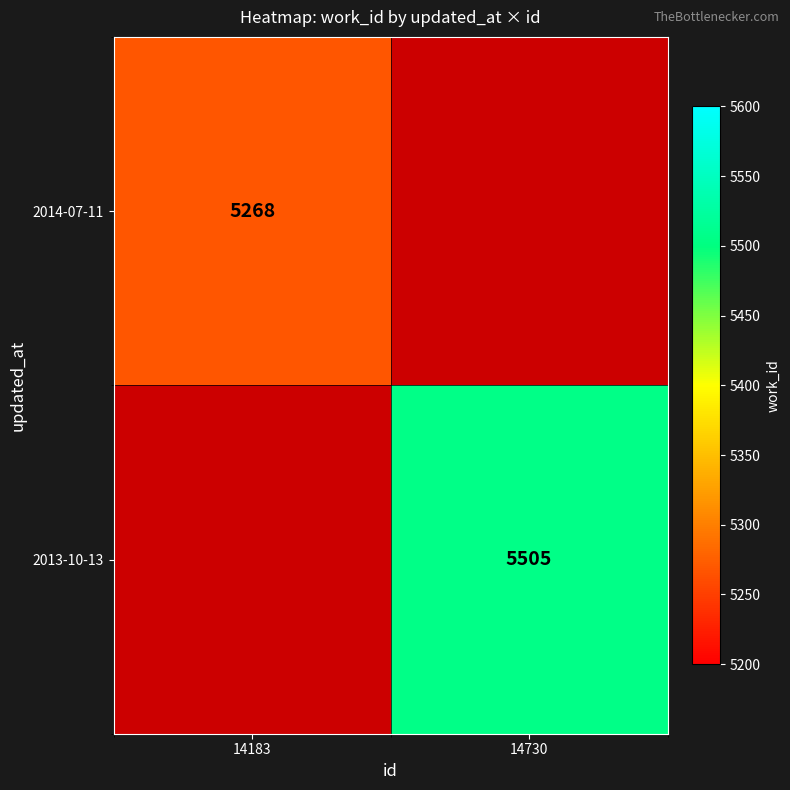

Which label corresponds to the smallest value in the chart?

14183